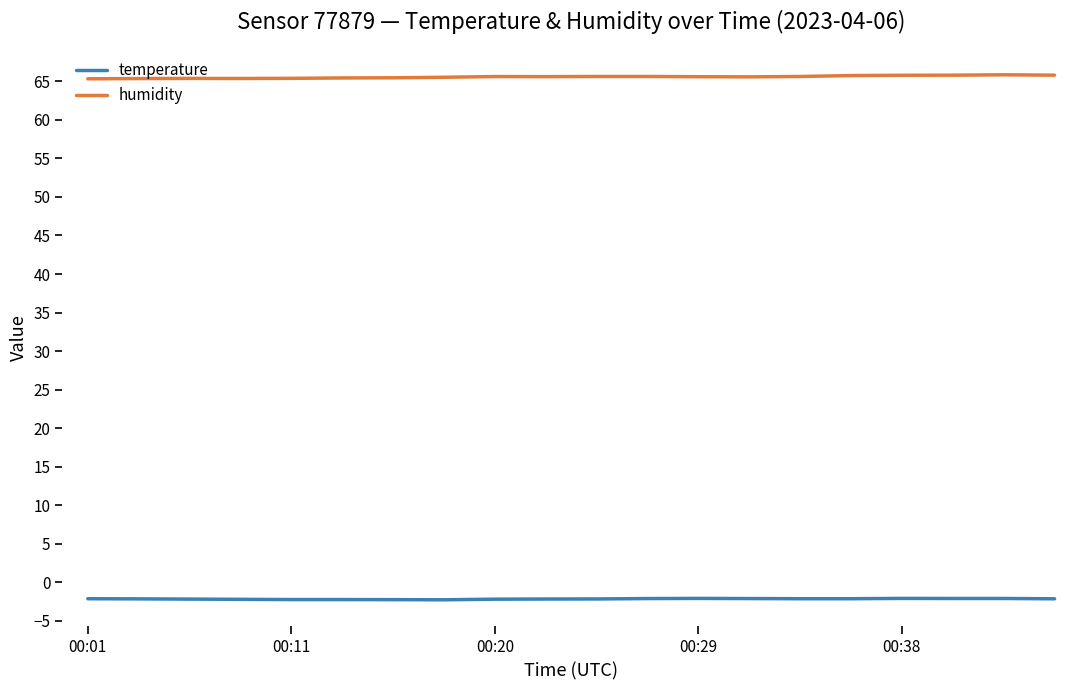

List the series in order of their peak value, lowest first.

temperature, humidity